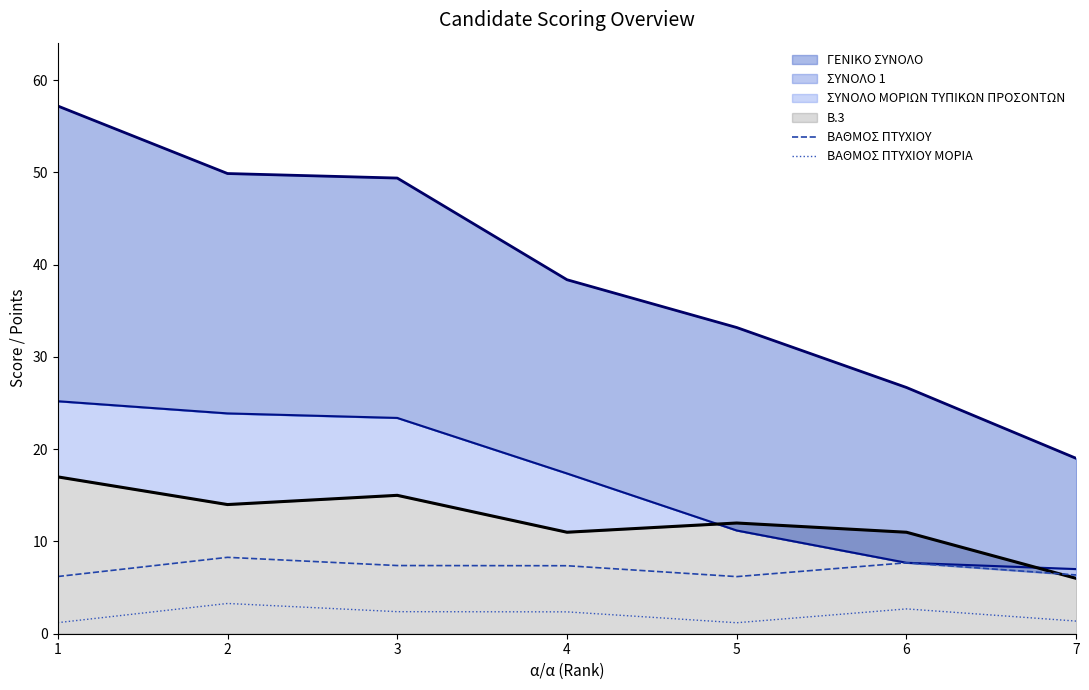

What is the minimum value for ΒΑΘΜΟΣ ΠΤΥΧΙΟΥ?

6.2